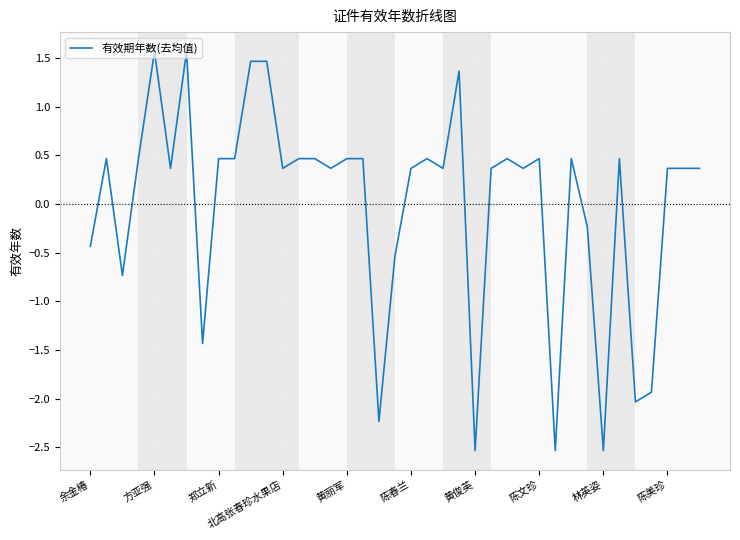

True or false: there are more than 0 points higher than both neighbors.

True